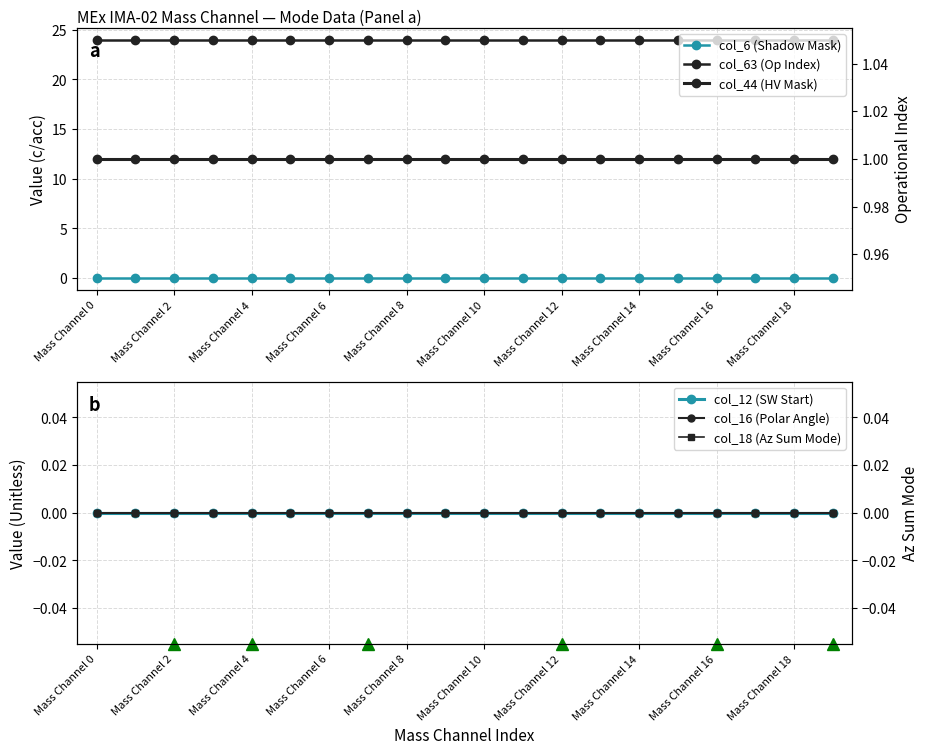

True or false: col_63 (Op Index) and col_12 (SW Start) cross at least once.

False